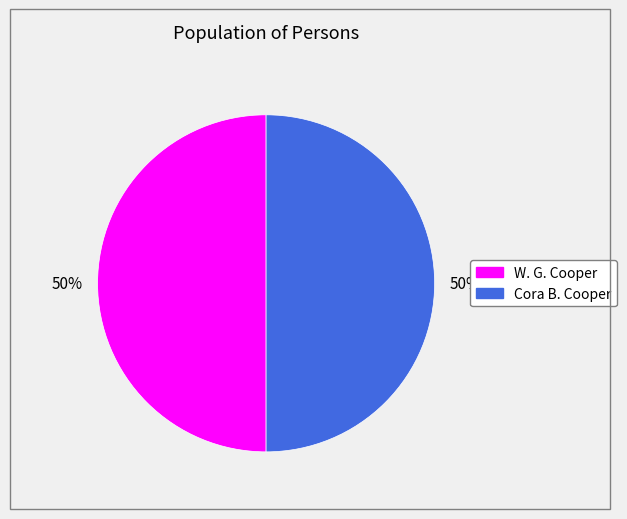

True or false: W. G. Cooper accounts for 50% of the total.

True